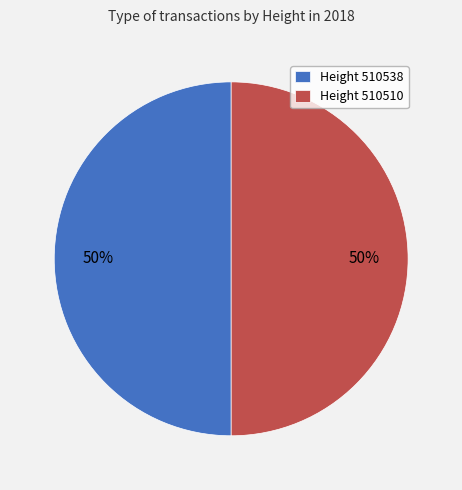

To the nearest percent, what is the combined percentage of Height 510538 and Height 510510?

100%